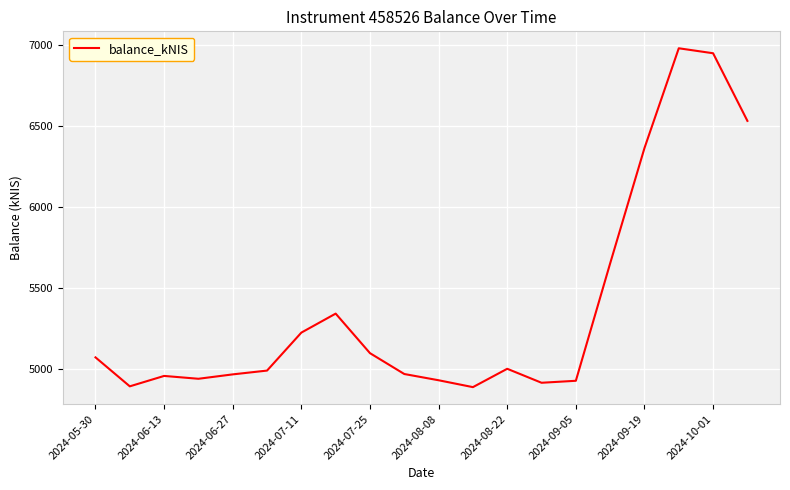

What is the maximum value shown in the chart?

6981.4